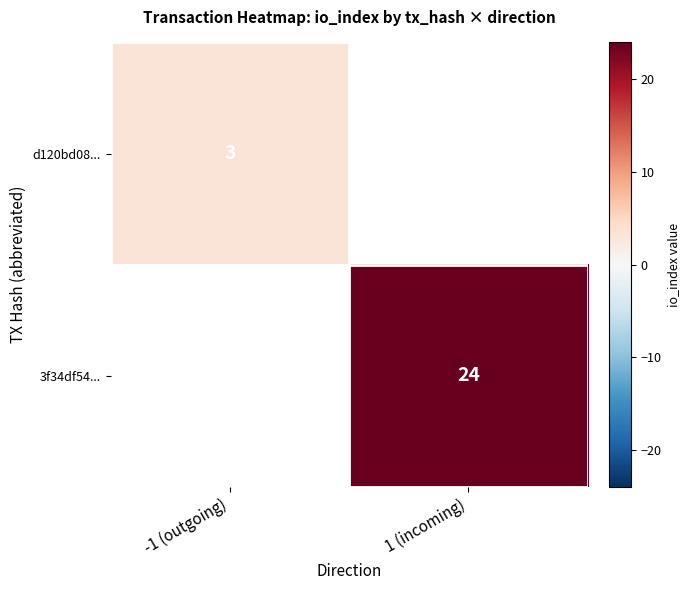

The d120bd08... series shows 5 at -1 (outgoing). True or false?

False